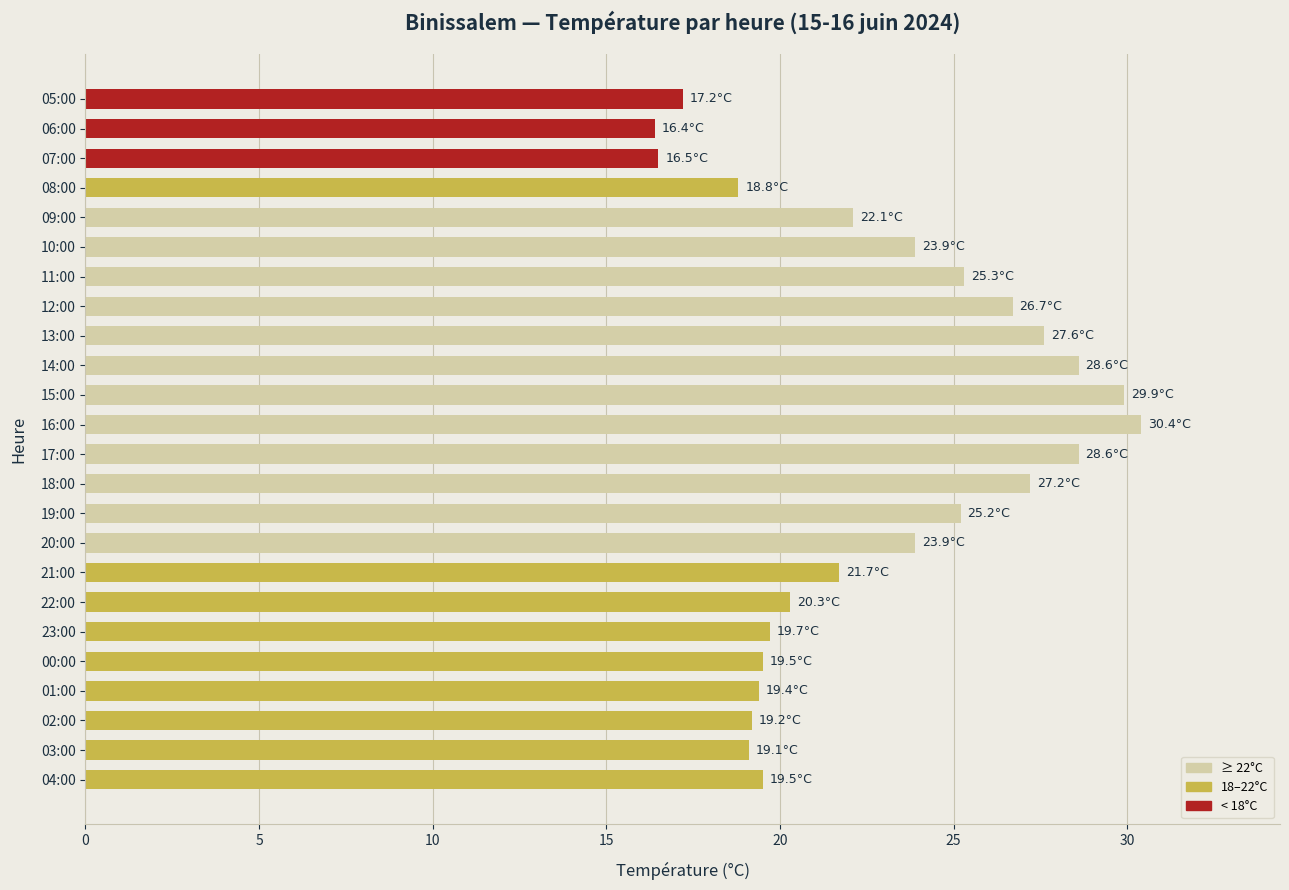

Is it true that the value at 02:00 is 19.2?

True